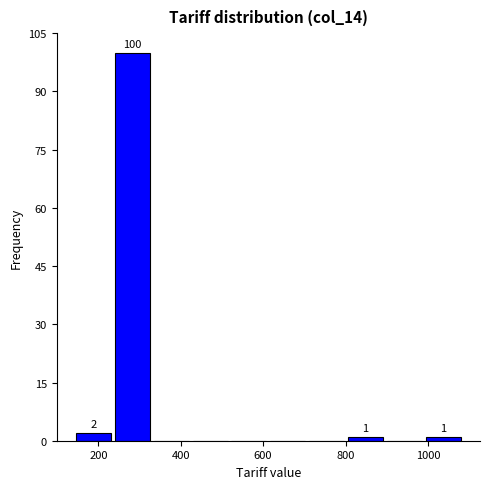

Which range on the x-axis has the tallest bar?

240 to 340